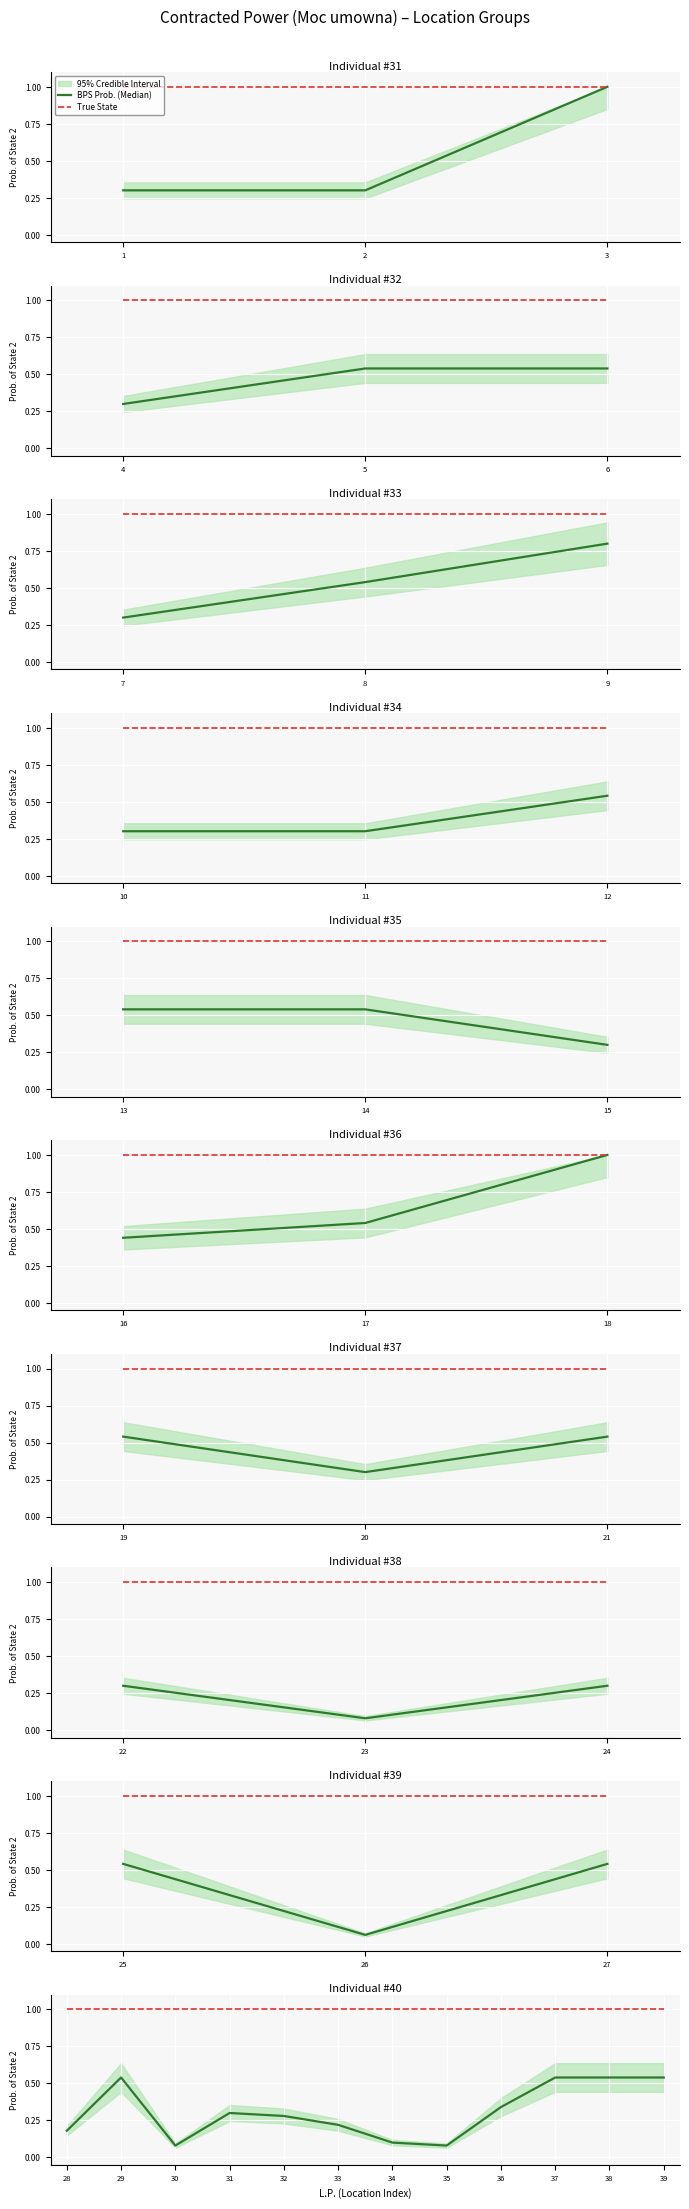

At 28, list the series in order from largest to smallest.

True State, BPS Prob. (Median)